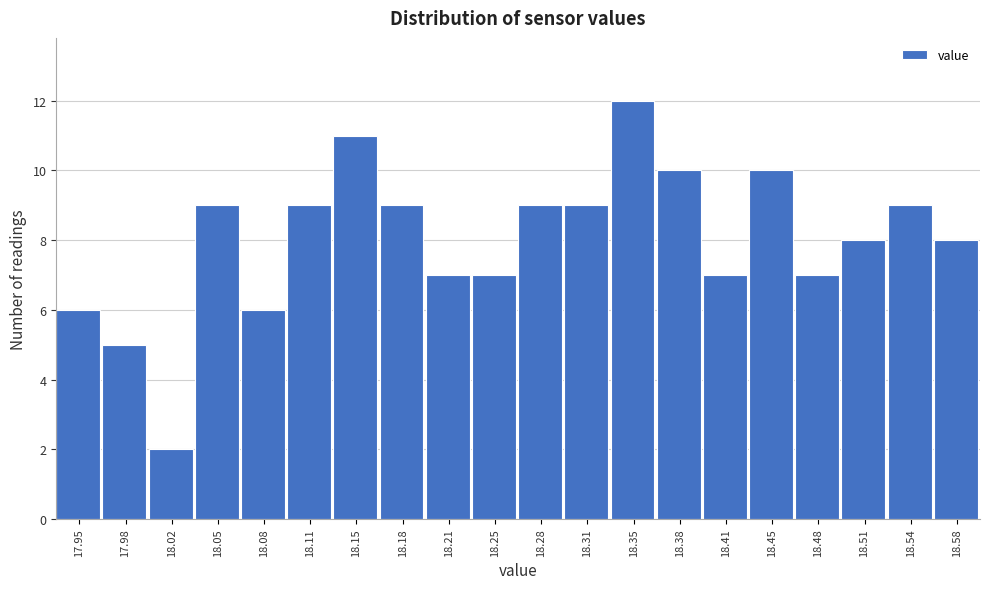

Reading left to right, what are all the values shown in this chart?

17.95=6	17.98=5	18.02=2	18.05=9	18.08=6	18.11=9	18.15=11	18.18=9	18.21=7	18.25=7	18.28=9	18.31=9	18.35=12	18.38=10	18.41=7	18.45=10	18.48=7	18.51=8	18.54=9	18.58=8